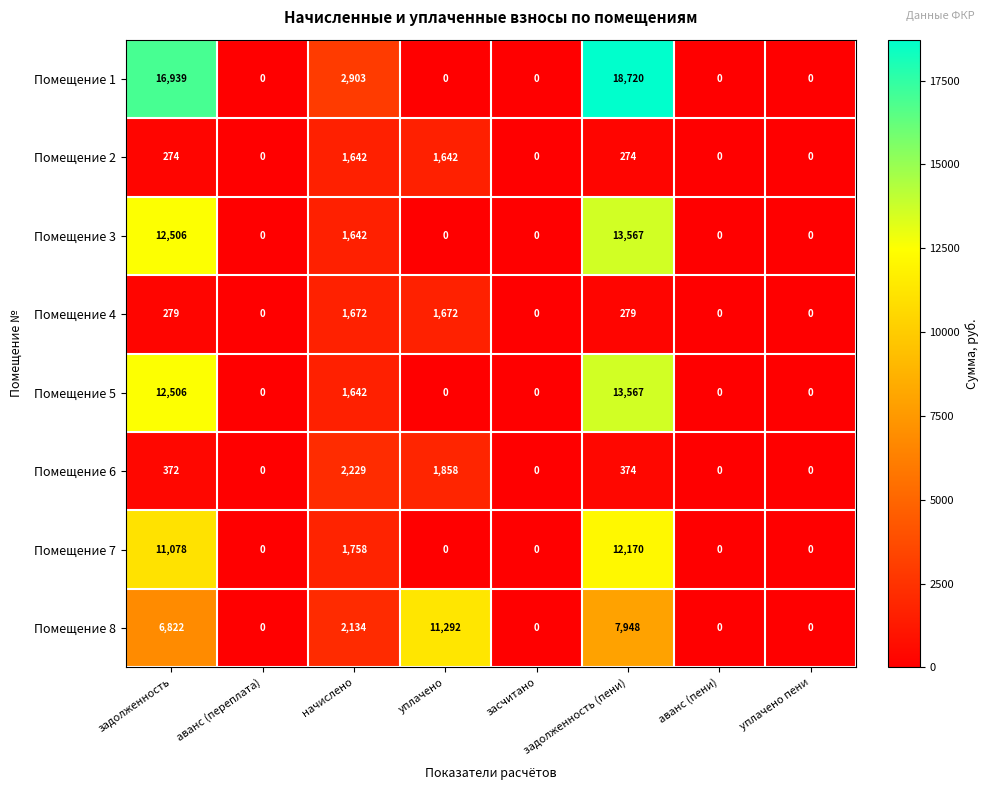

Which series has the largest range (max minus min)?

Помещение 1